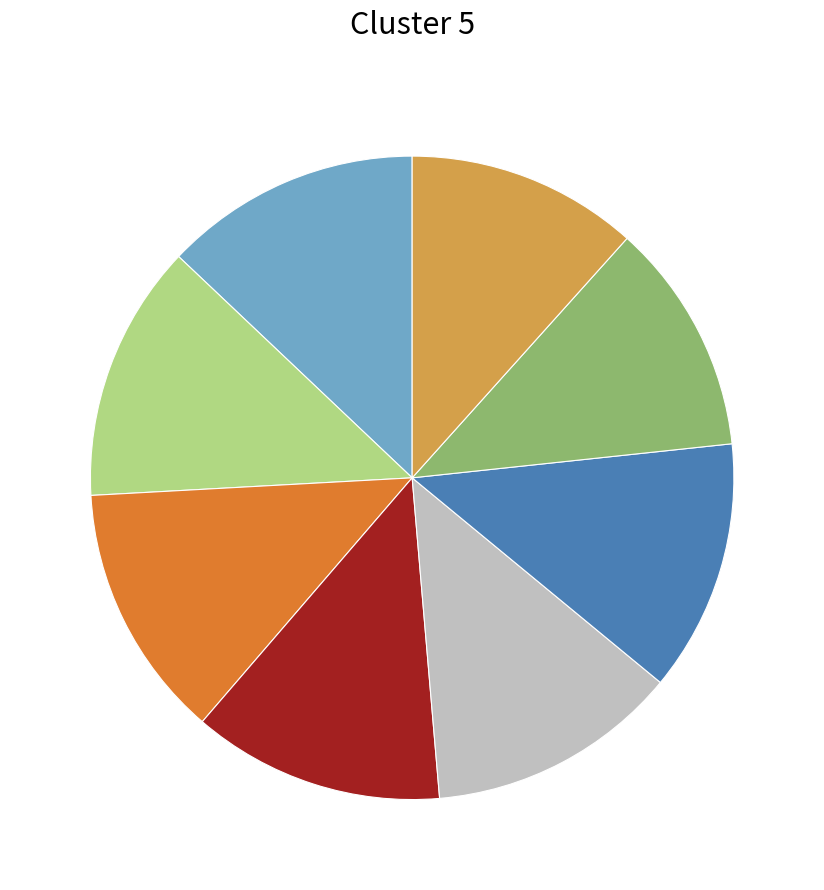

Is there a majority slice in this chart?

No